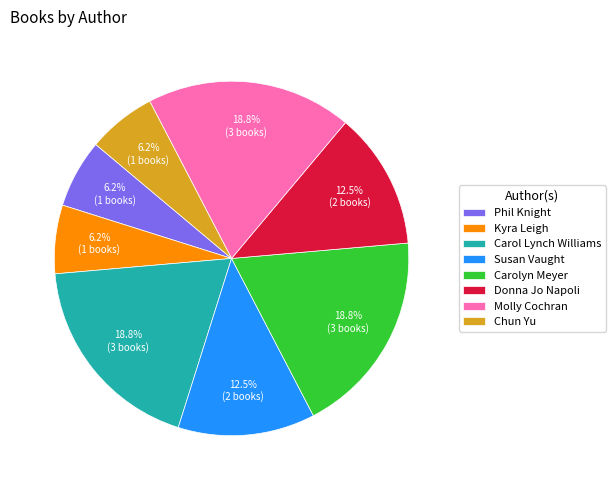

Does any single category account for the majority?

No